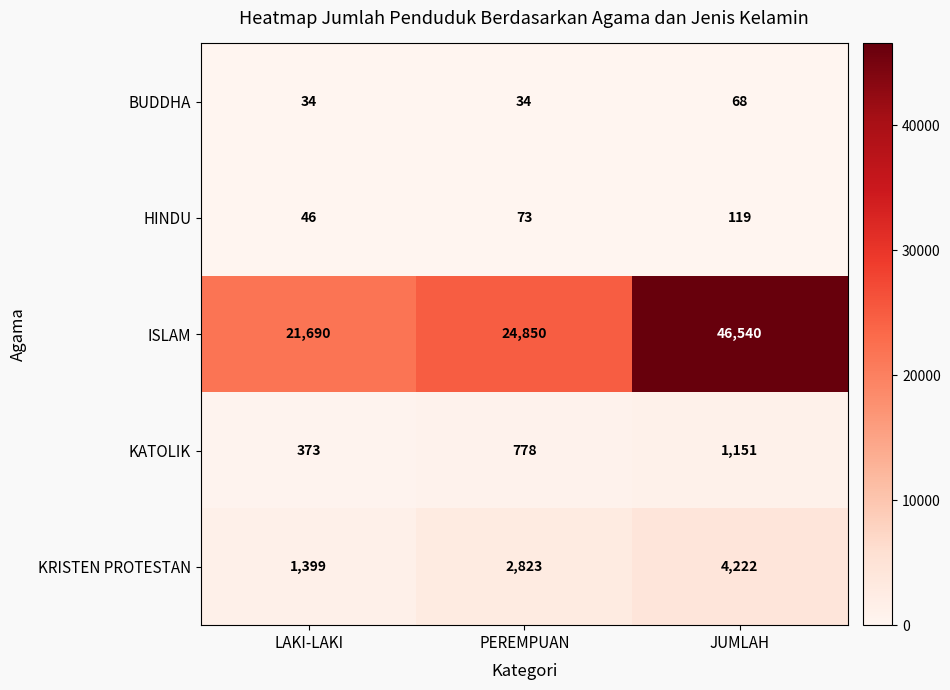

At which category is the sum across all series the highest?

JUMLAH